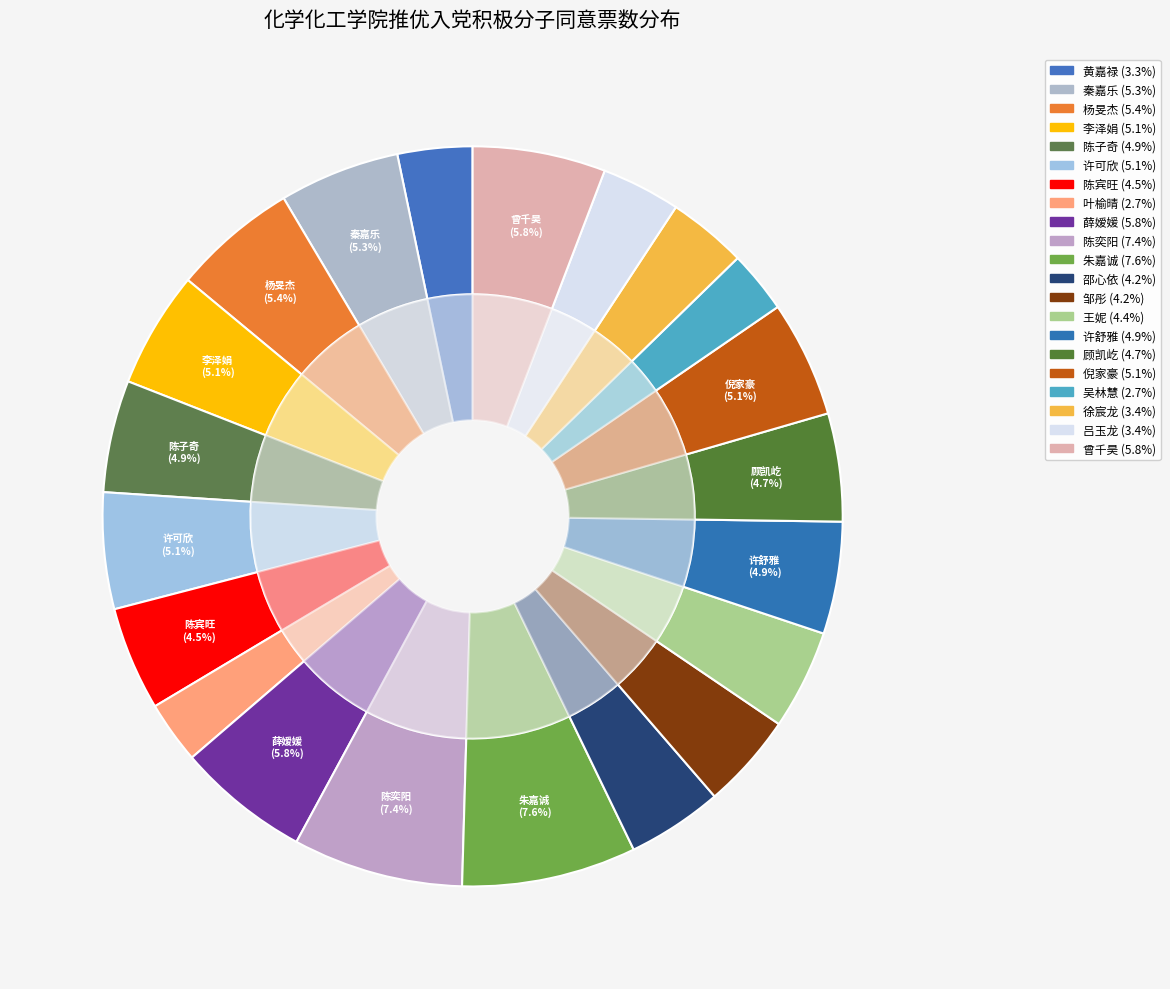

Is 秦嘉乐 the majority of the pie?

No